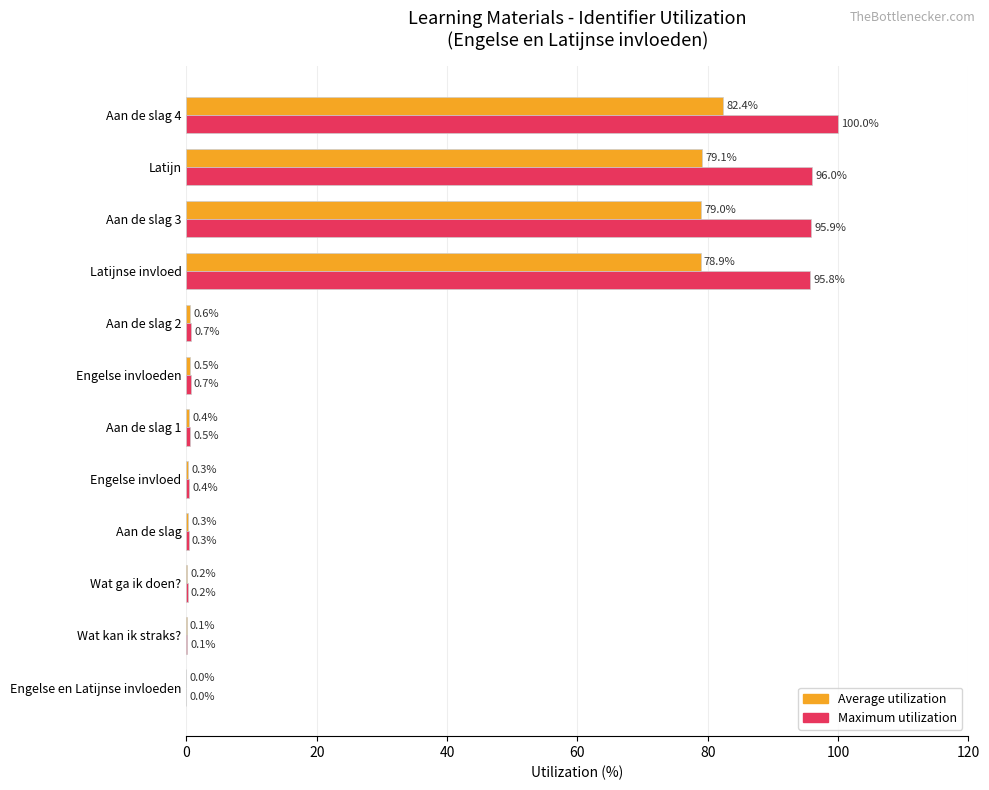

What value does the Maximum utilization series have at Aan de slag 3?

95.9